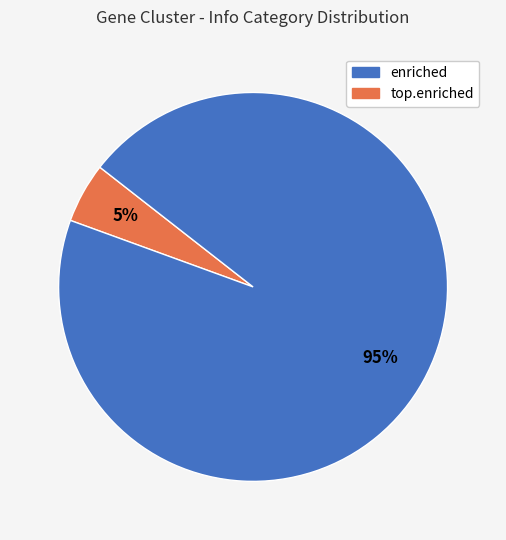

Does any single category account for the majority?

Yes